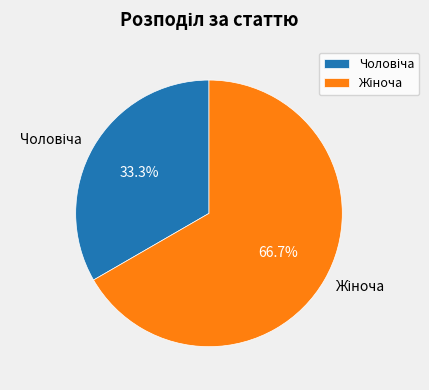

To the nearest percent, what is the average slice percentage?

50%